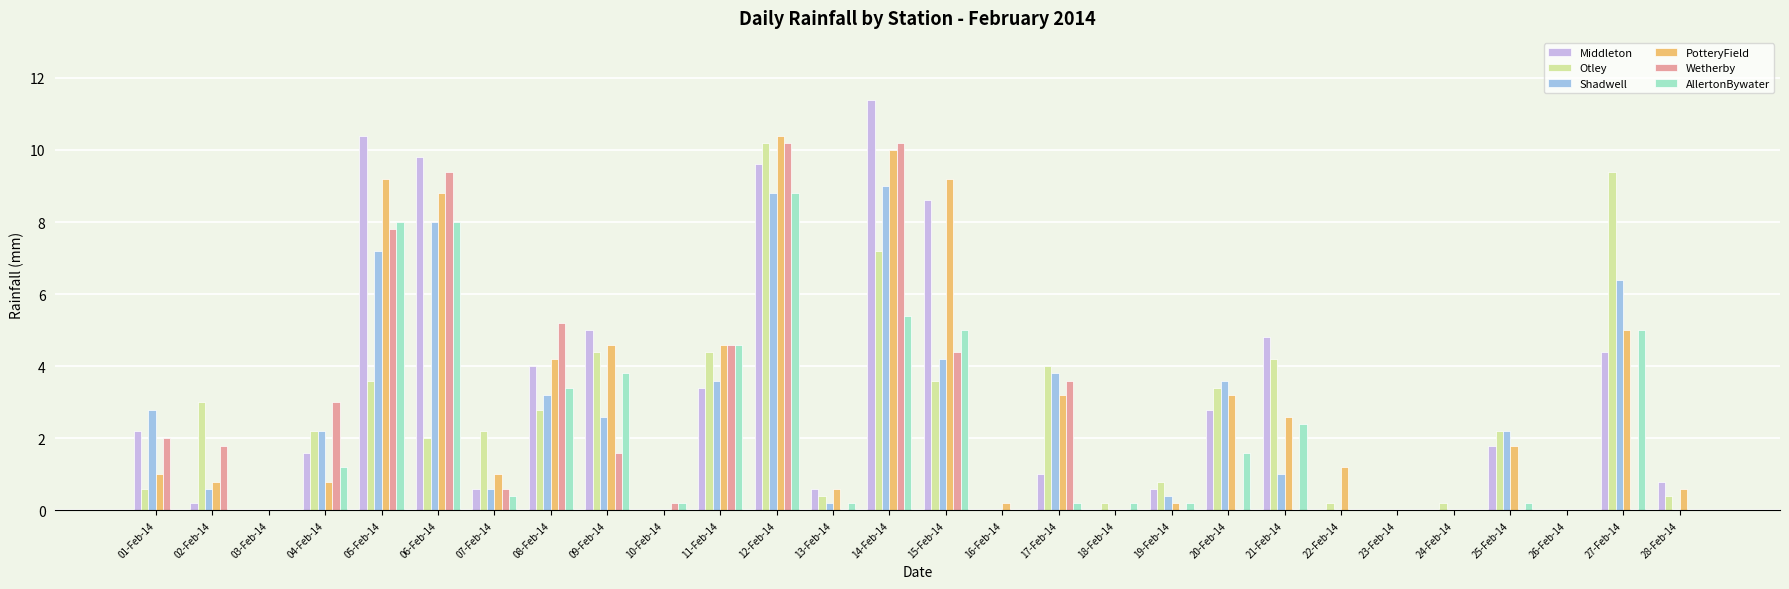

What is the maximum value for Middleton?

11.4